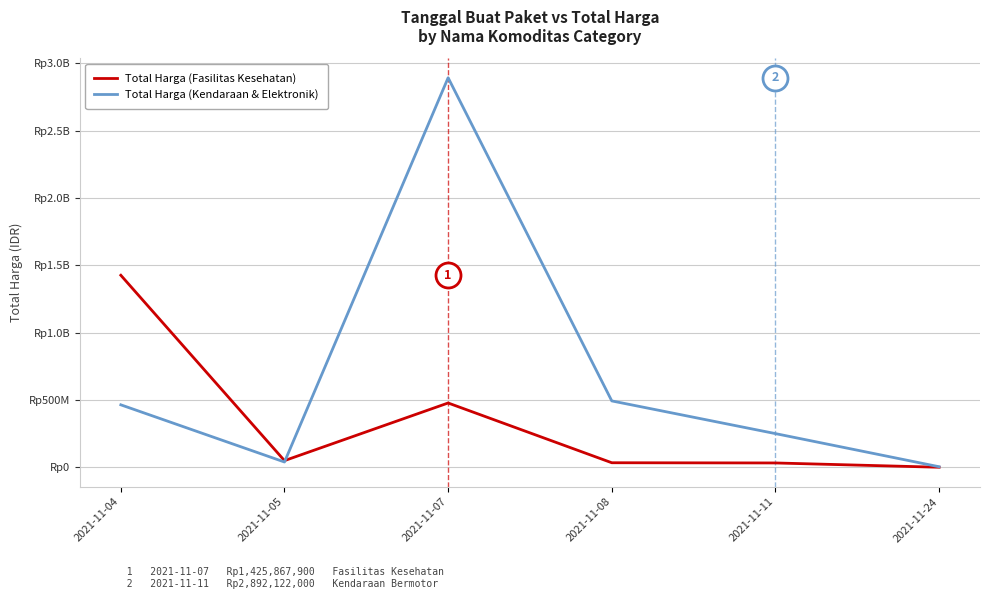

The Total Harga (Kendaraan & Elektronik) series shows 829085517 at 2021-11-08. True or false?

False